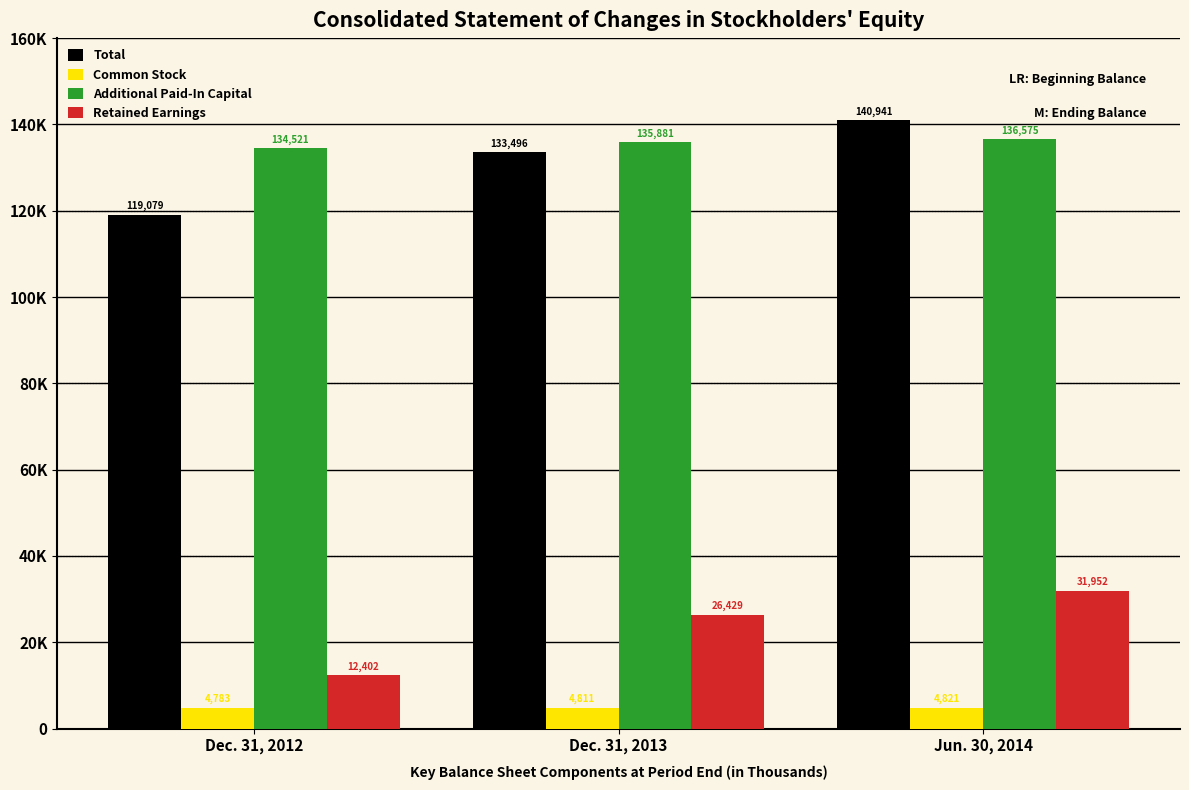

Does the chart contain any negative values?

No